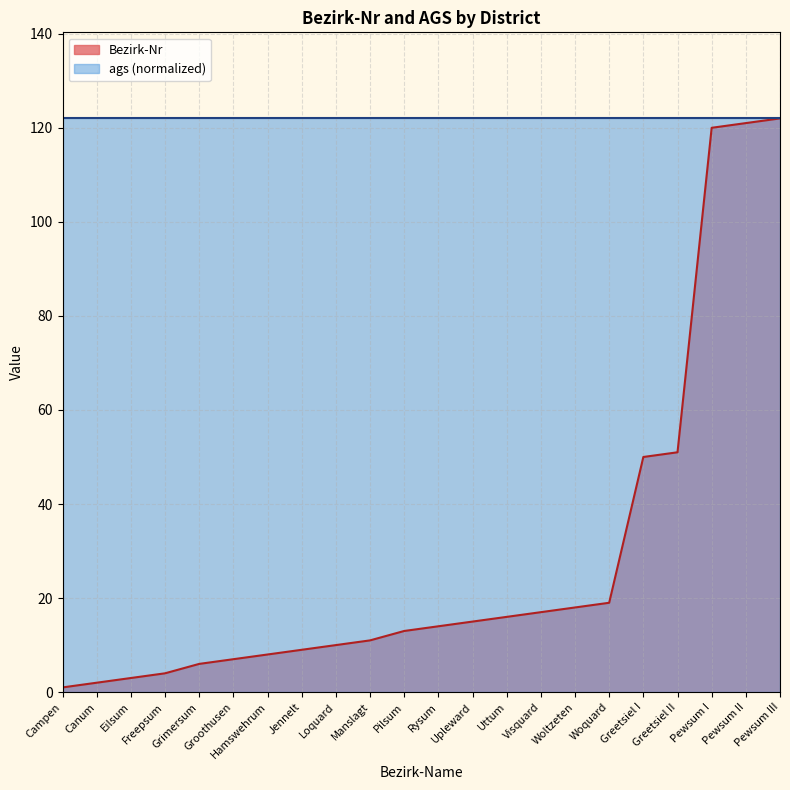

Which label corresponds to the smallest value in the chart?

Campen